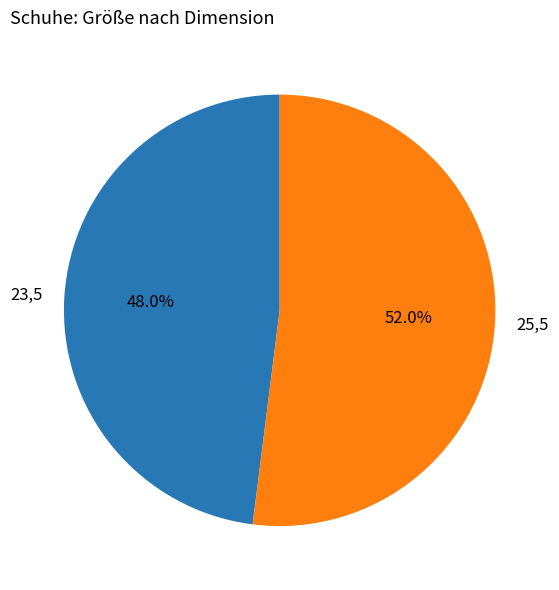

Rank the categories by value from lowest to highest.

23,5, 25,5